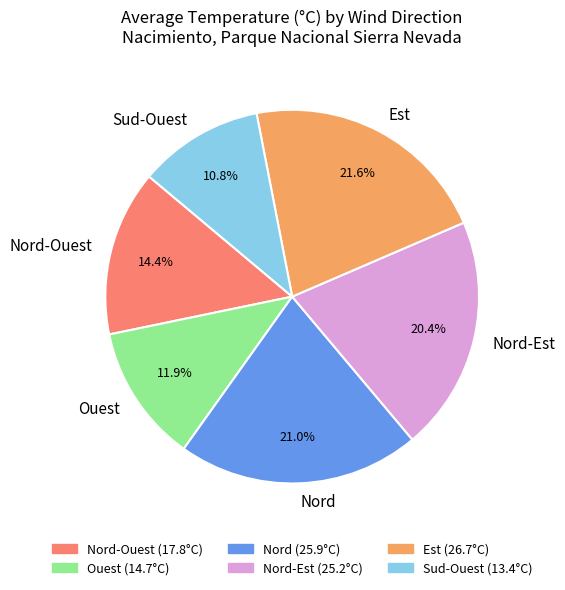

Does Nord represent more than half of the total?

No